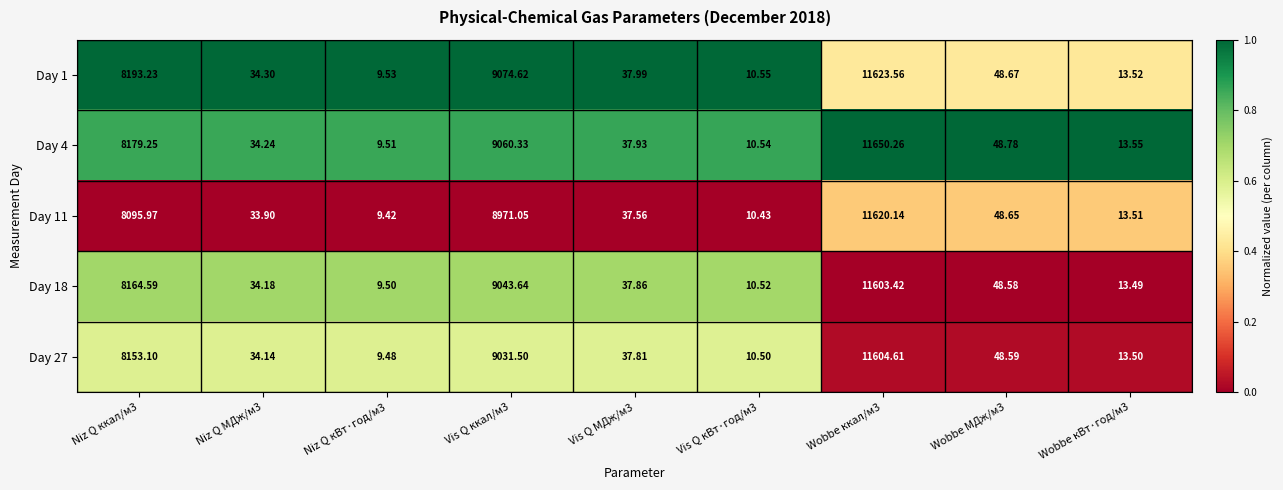

Is the value of Day 4 at Wobbe кВт·год/м3 greater than the value of Day 1 at Vis Q кВт·год/м3?

Yes